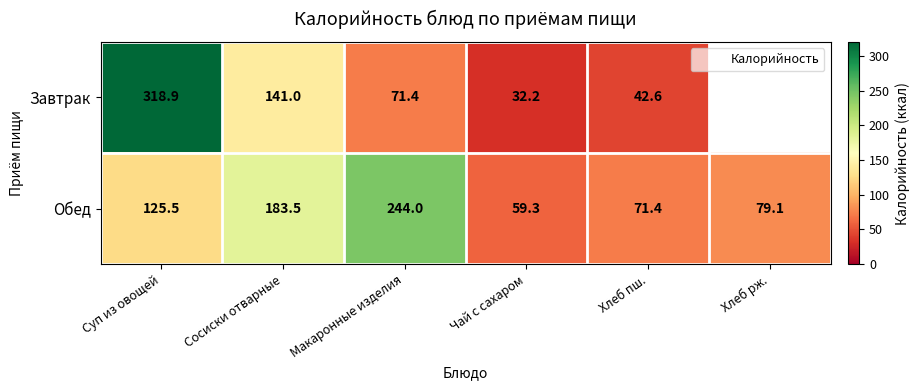

What is the sum of all Обед values?

762.8